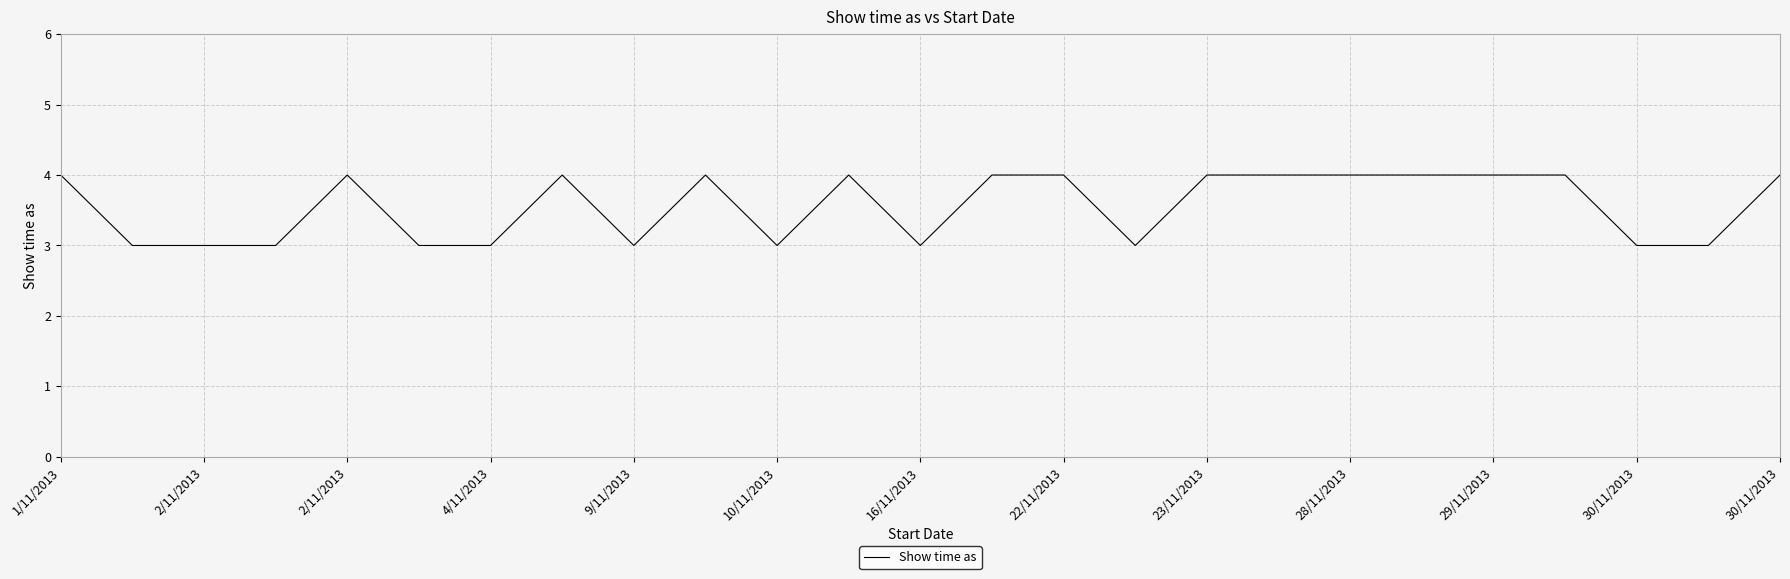

How many lines are shown in the chart?

1